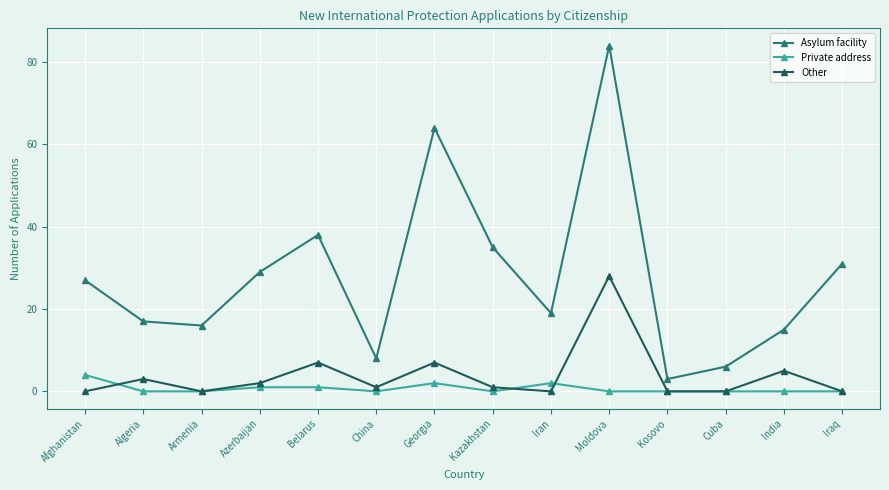

Which series has the largest range (max minus min)?

Asylum facility